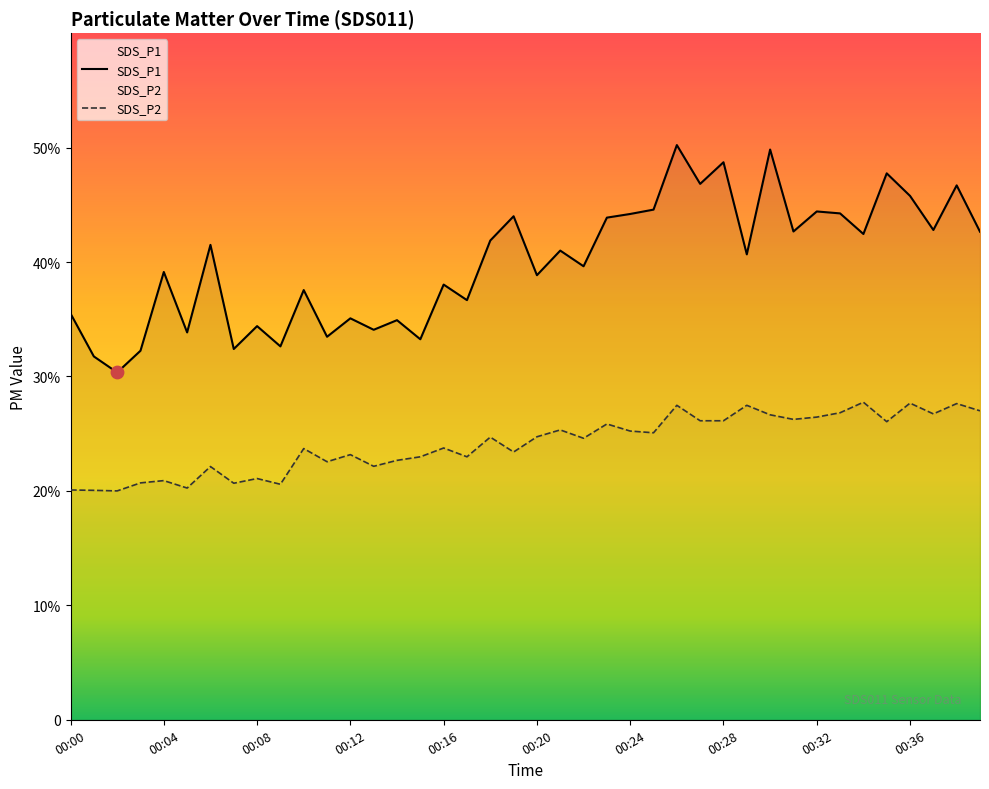

At which category is the sum across all series the highest?

00:26